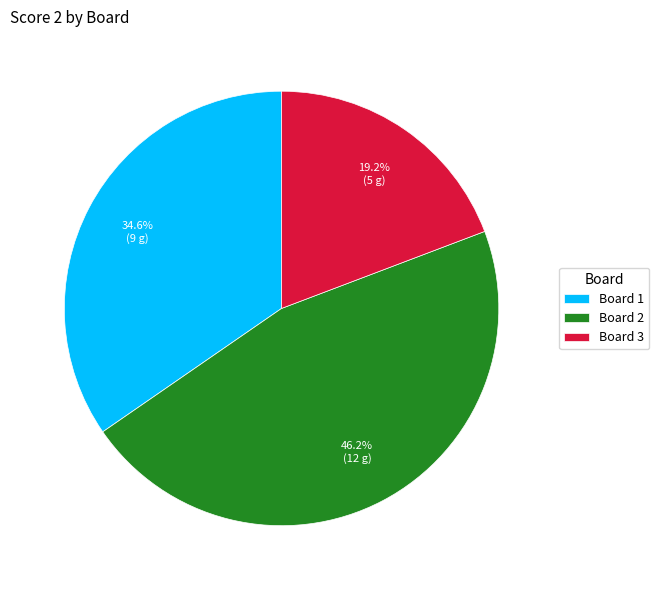

How many slices are in this pie chart?

3